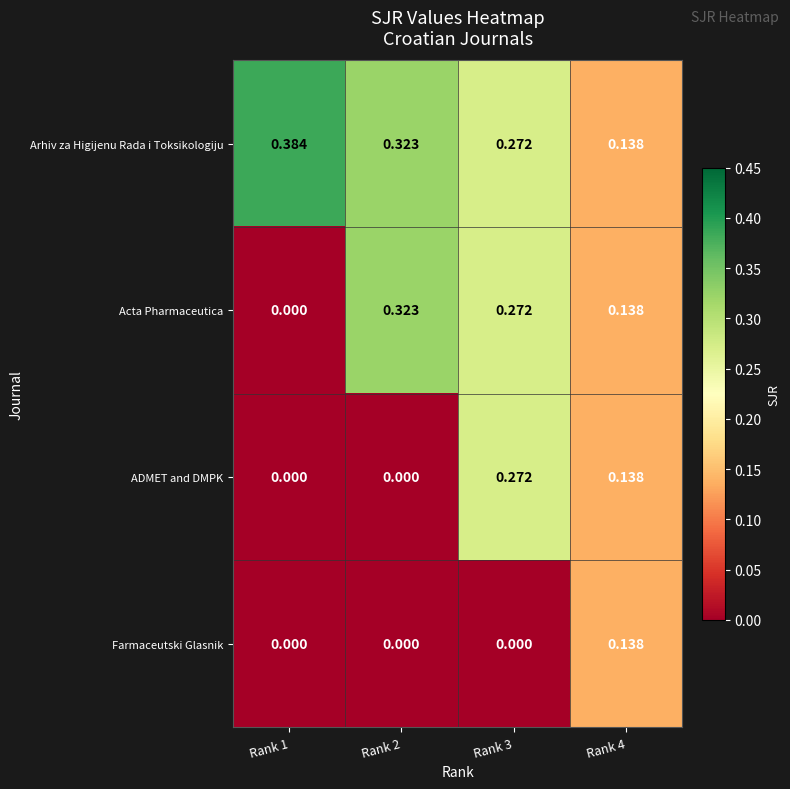

List the series in order of their overall mean, lowest first.

Farmaceutski Glasnik, ADMET and DMPK, Acta Pharmaceutica, Arhiv za Higijenu Rada i Toksikologiju